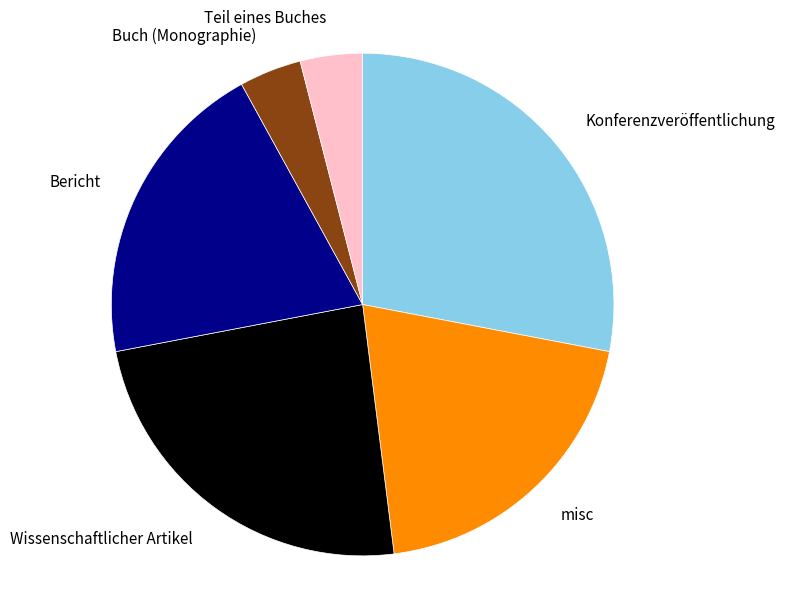

Approximately how many times larger is the value at Konferenzveröffentlichung compared to misc?

1.4